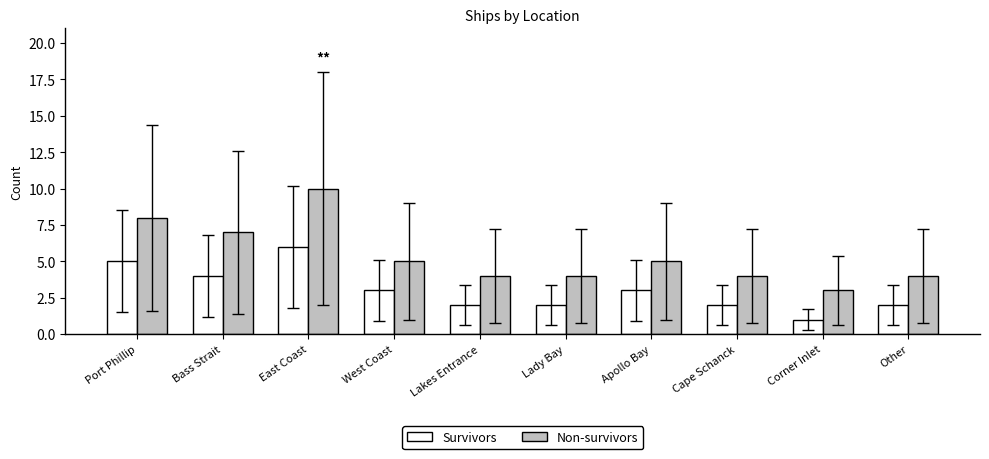

What is the spread (max minus min) of values at East Coast?

4